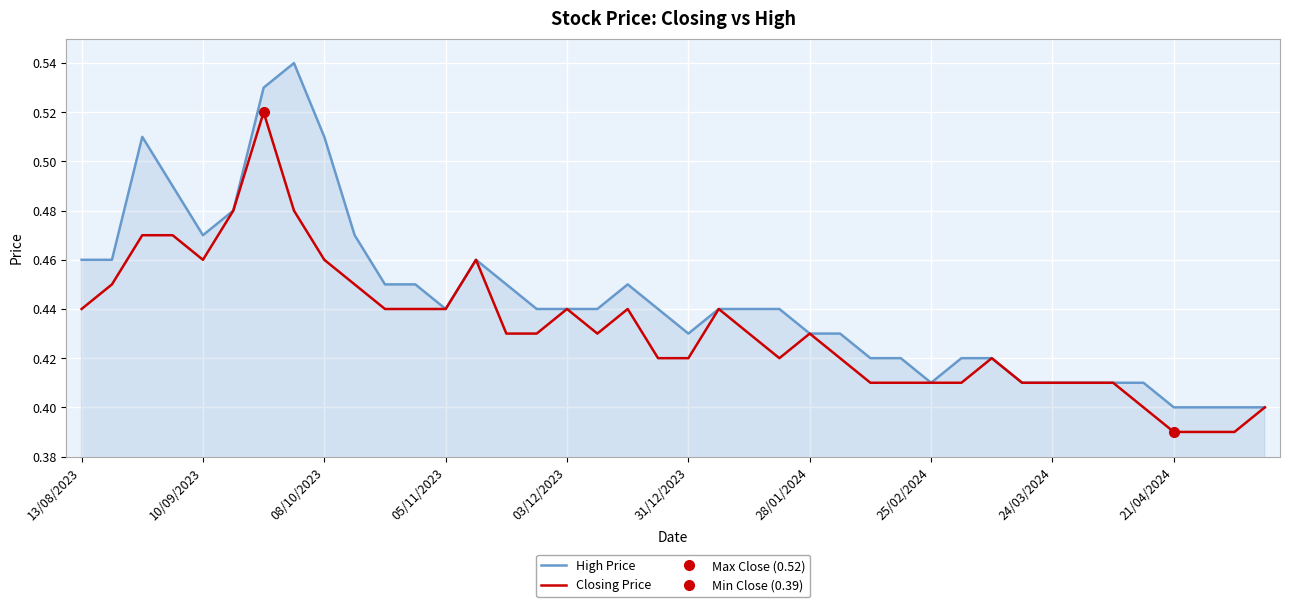

How many distinct data groups are displayed?

2